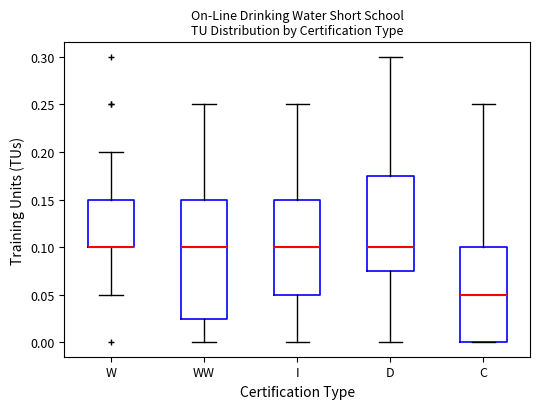

Which box is the tallest, from its lower edge to its upper edge?

WW